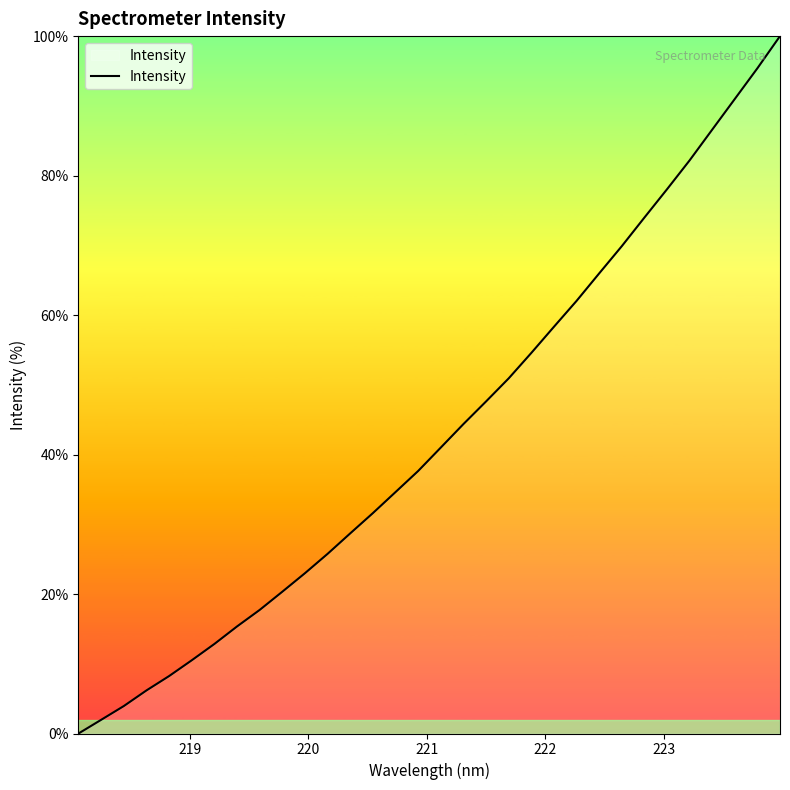

What is the greatest value displayed?

100.0